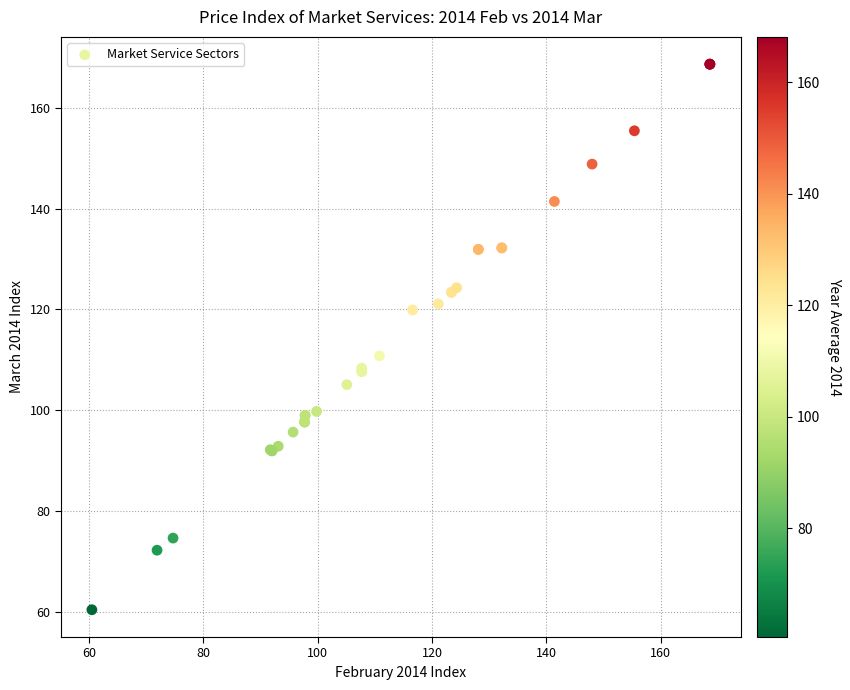

What Y value in the scatter plot is closest to 114?

110.8